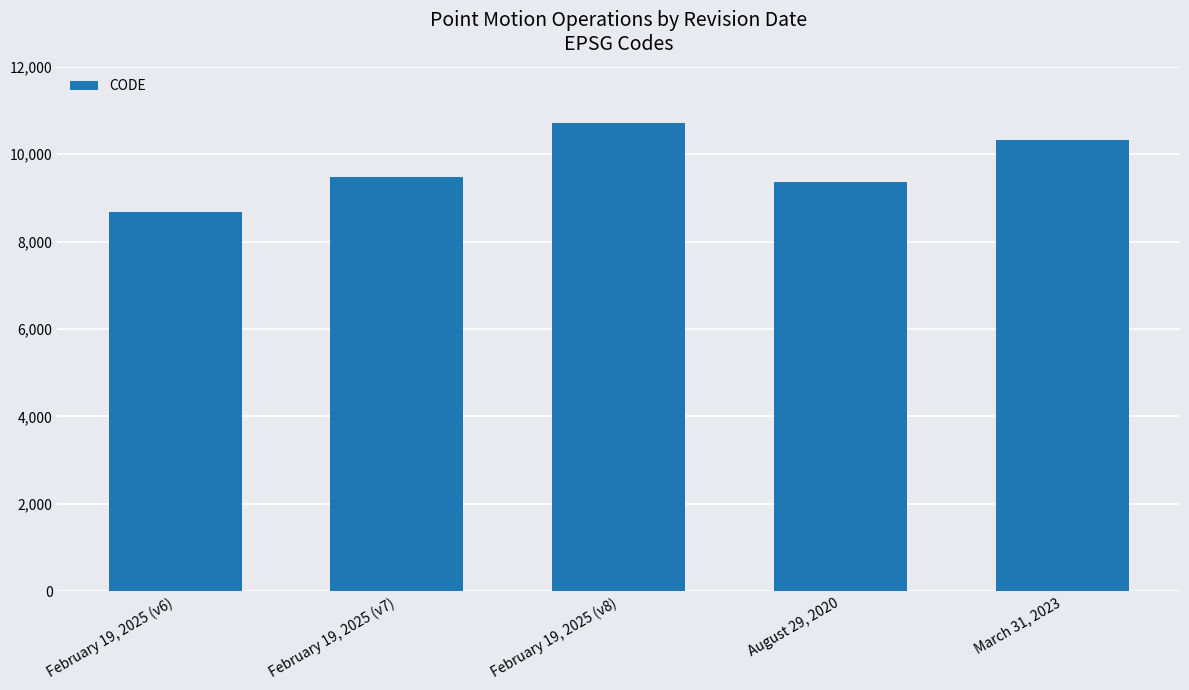

What is the approximate value at February 19, 2025 (v6), to the nearest 50?

8700